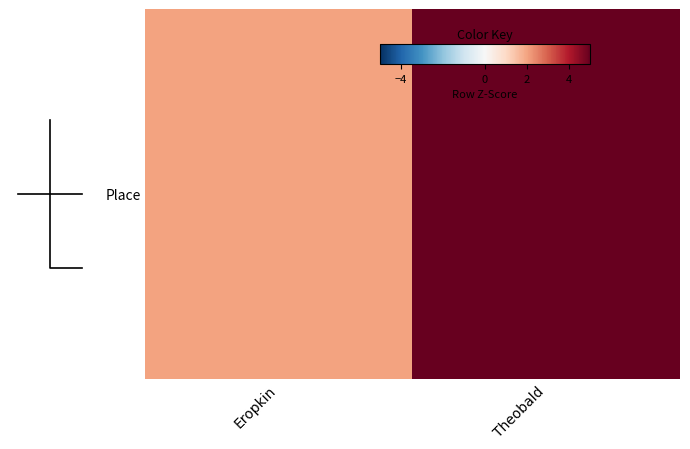

What is the sum of the values at Eropkin and Theobald?

7